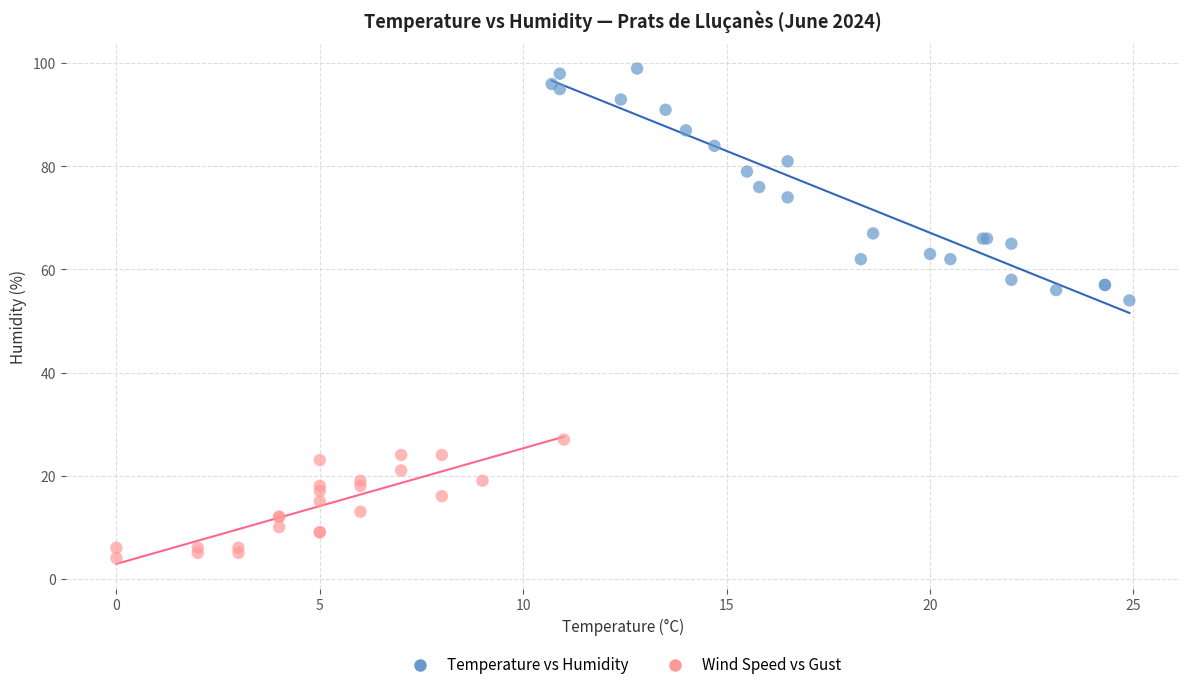

Which series contains the lowest Y value?

Wind Speed vs Gust